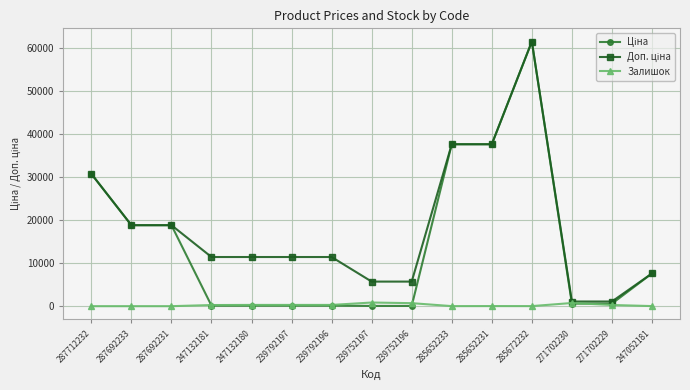

What is the difference between the Залишок values at 287692233 and 239752197?

845.0